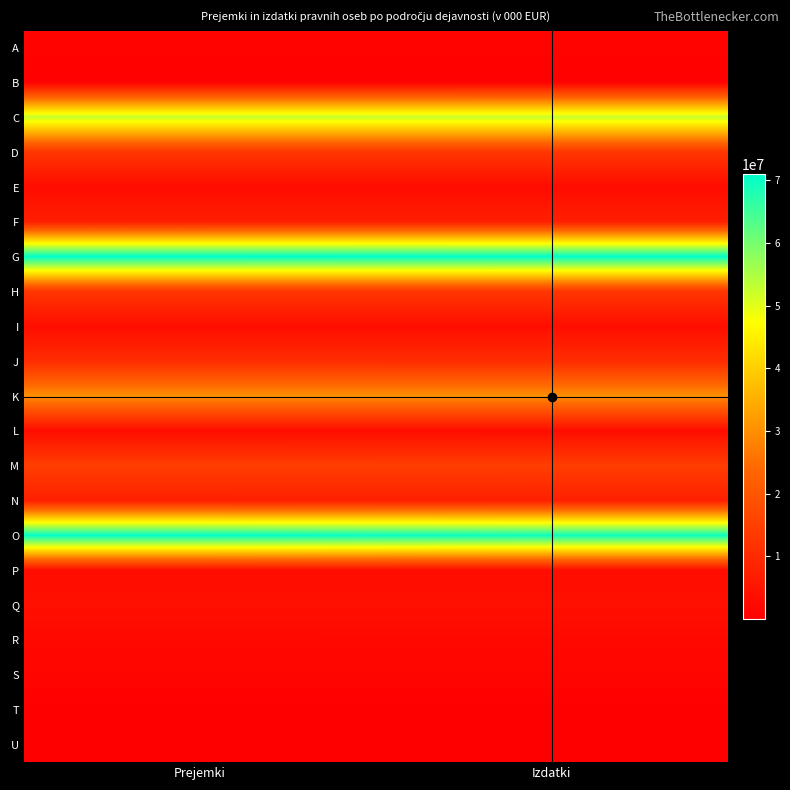

Which label corresponds to the largest value in the chart?

Prejemki